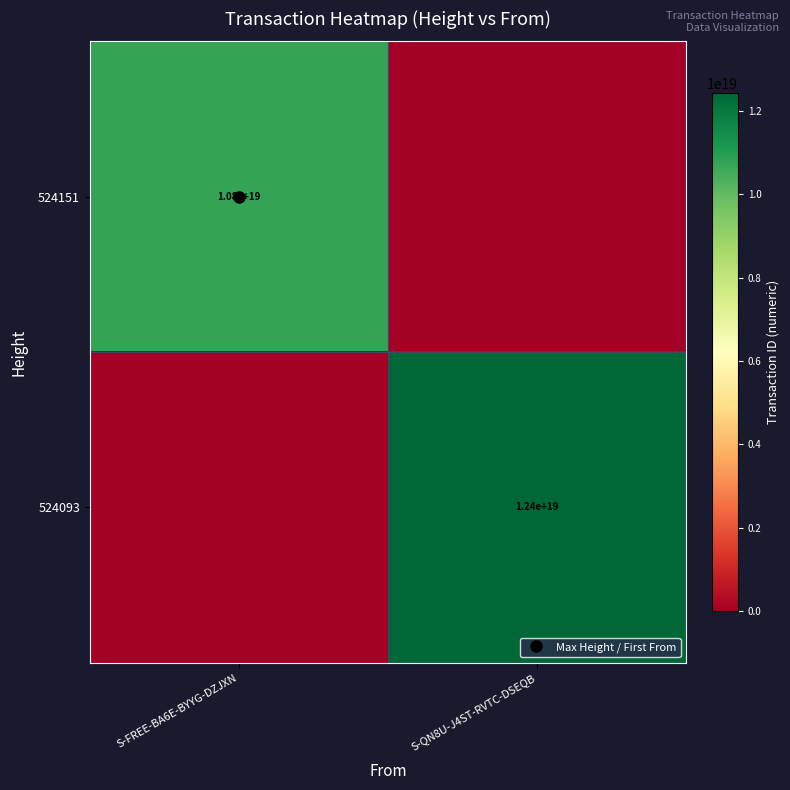

What is the total value across all series at S-QN8U-J4ST-RVTC-DSEQB?

12428331186798651392